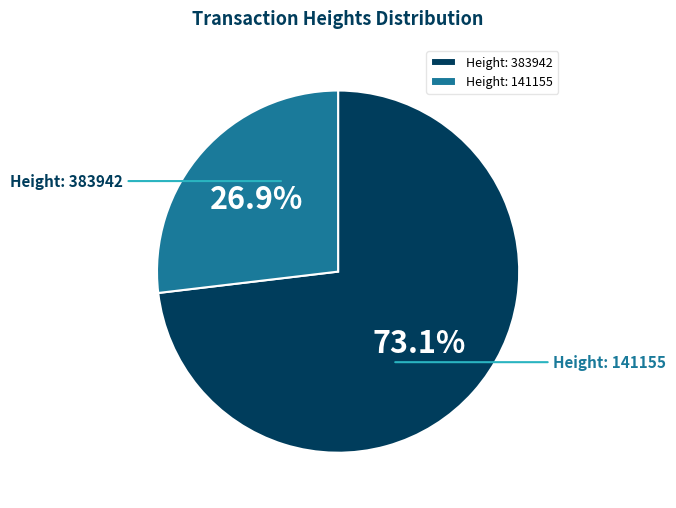

Which category has the biggest portion of the pie?

Height: 383942